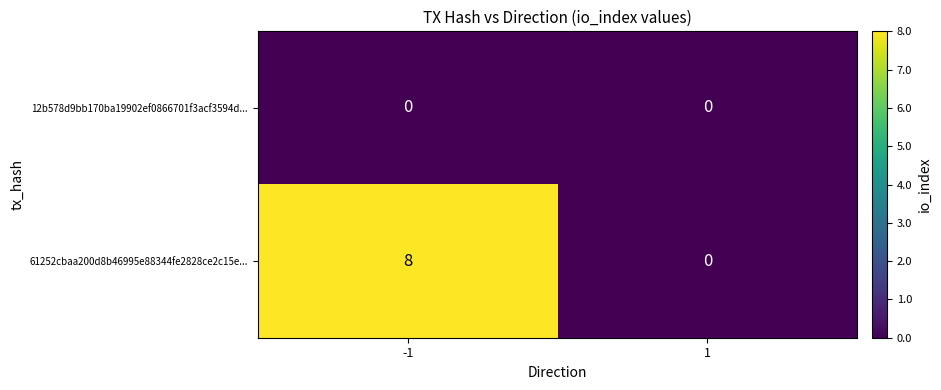

The value of 12b578d9bb170ba19902ef0866701f3acf3594d... at -1 is 0. True or false?

True